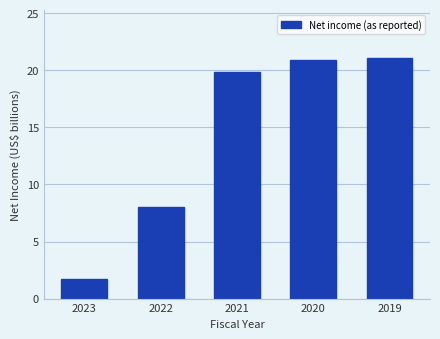

Reading left to right, list all the values displayed in this chart.

1.7	8.0	19.9	20.9	21.0